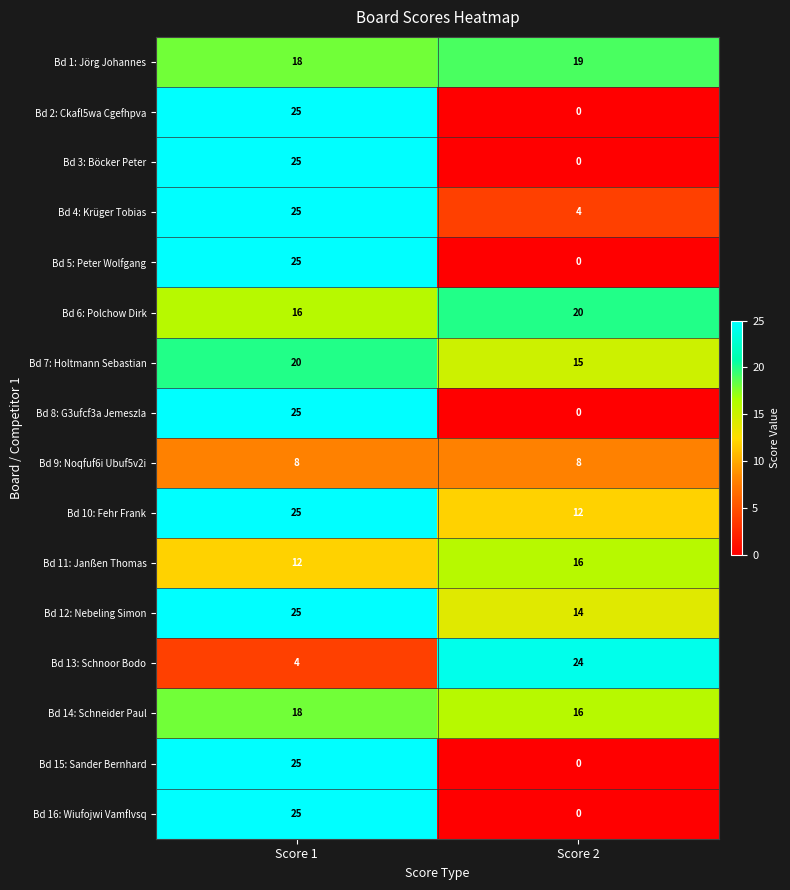

What is the difference between the Bd 16: Wiufojwi Vamflvsq values at Score 1 and Score 2?

25